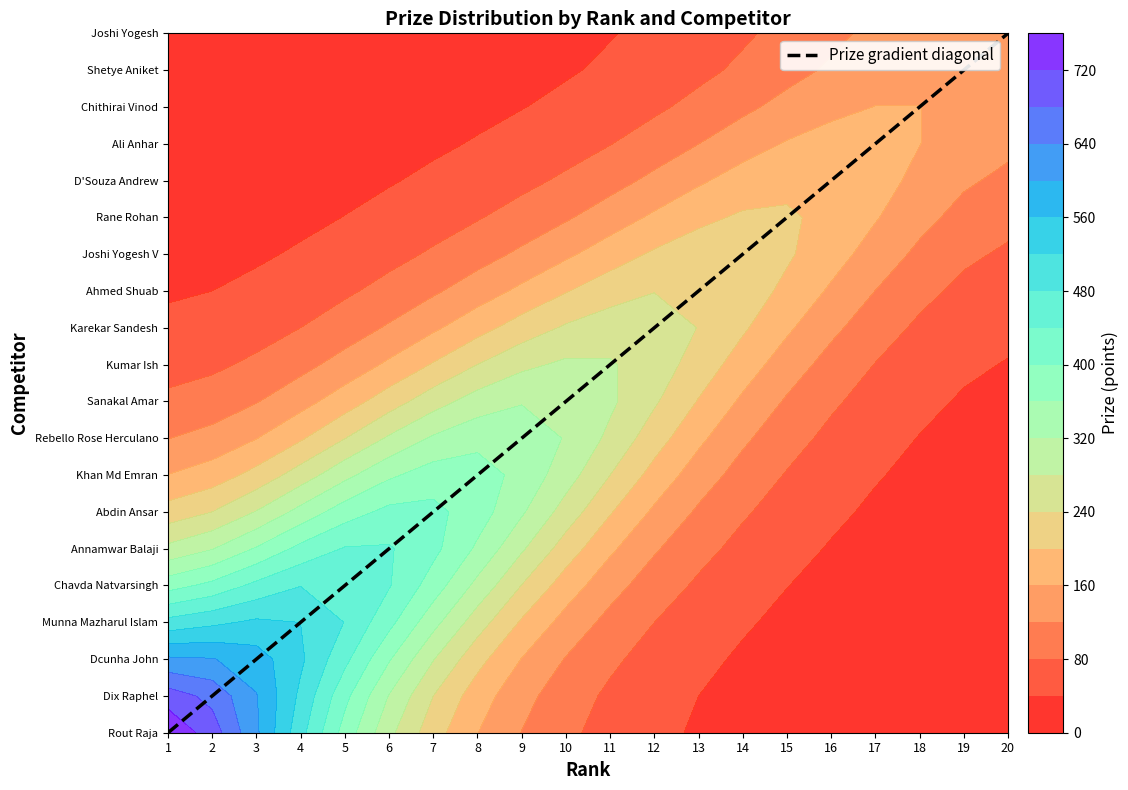

What is the approximate value at 8, to the nearest 10?

10